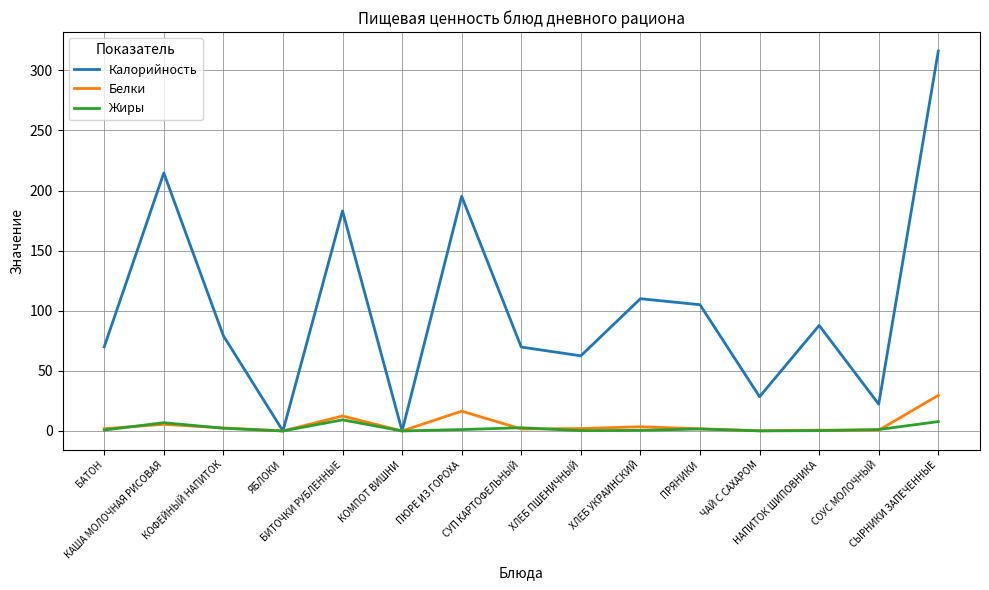

What is the sum of all Калорийность values?

1543.8